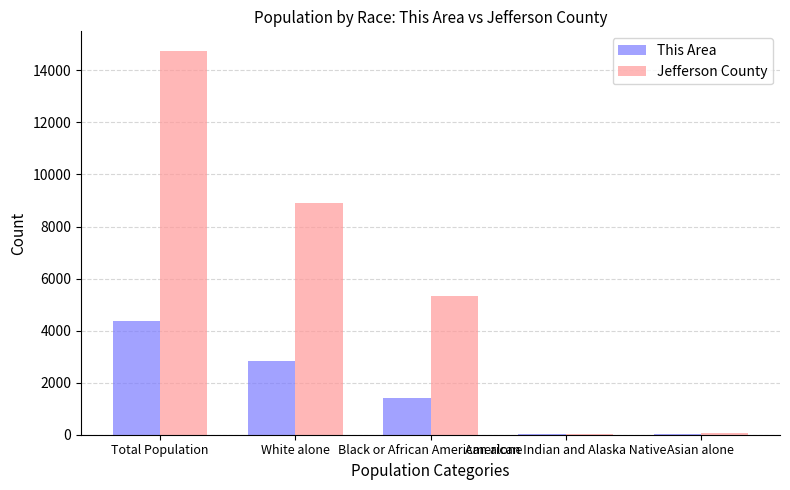

Is the value of Jefferson County at American Indian and Alaska Native greater than the value of This Area at White alone?

No